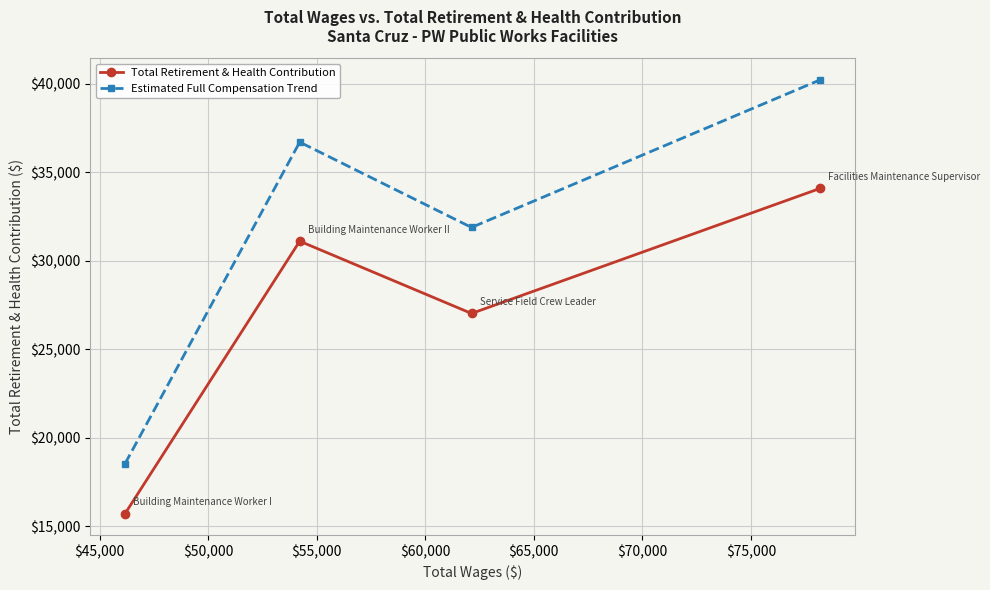

Which series has the largest total across all categories?

Estimated Full Compensation Trend